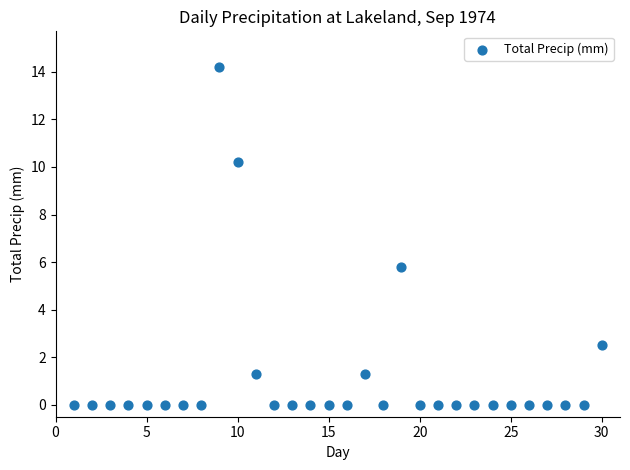

What is the range of Y values (max minus min)?

14.2